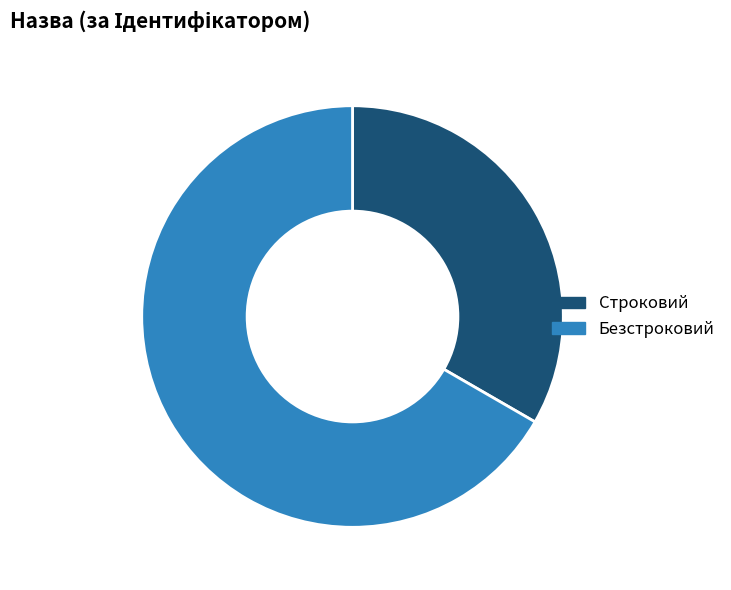

Is the sum of Строковий and Безстроковий greater than half?

Yes